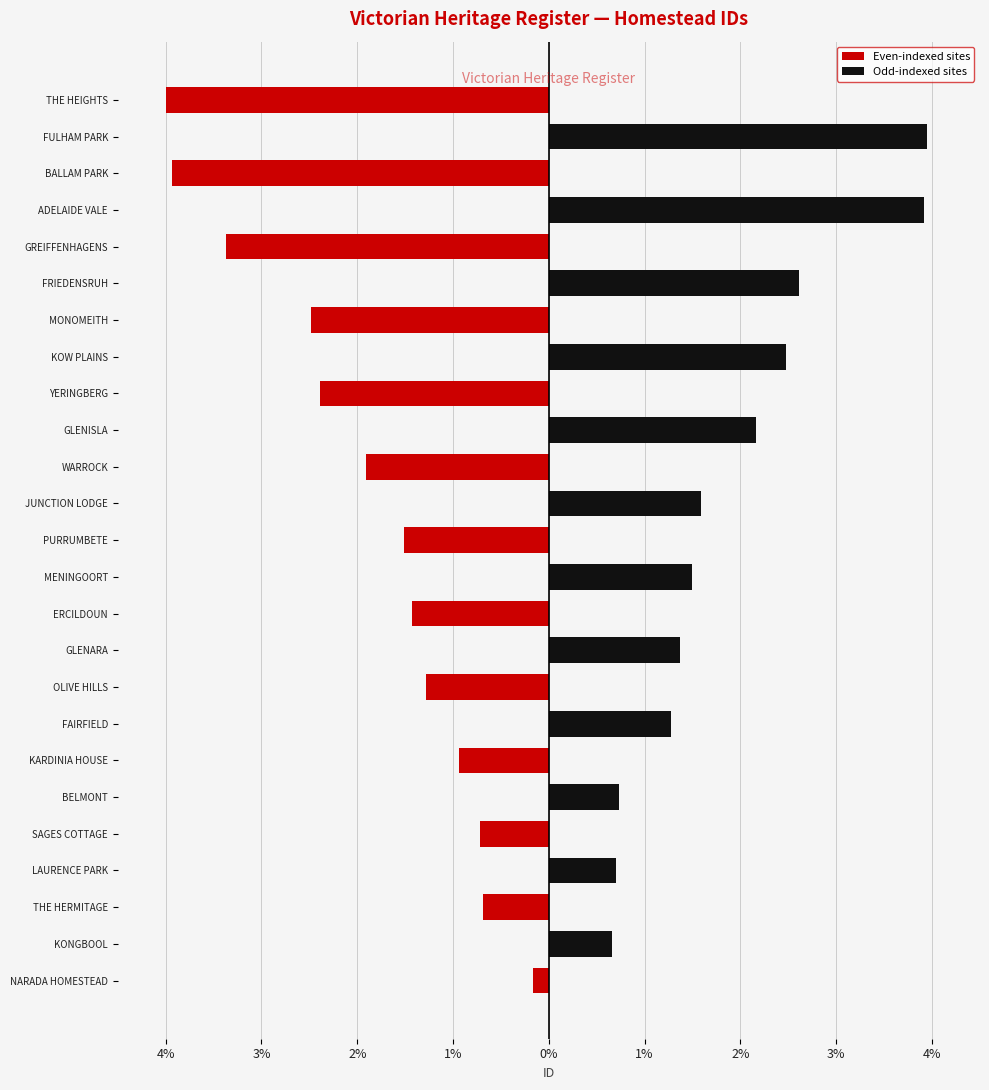

Reading right to left, list all the values displayed in this chart.

Even-indexed sites: -4.0	0.0	-3.9	0.0	-3.4	0.0	-2.5	0.0	-2.4	0.0	-1.9	0.0	-1.5	0.0	-1.4	0.0	-1.3	0.0	-0.9	0.0	-0.7	0.0	-0.7	0.0	-0.2
Odd-indexed sites: 0.0	3.9	0.0	3.9	0.0	2.6	0.0	2.5	0.0	2.2	0.0	1.6	0.0	1.5	0.0	1.4	0.0	1.3	0.0	0.7	0.0	0.7	0.0	0.7	0.0